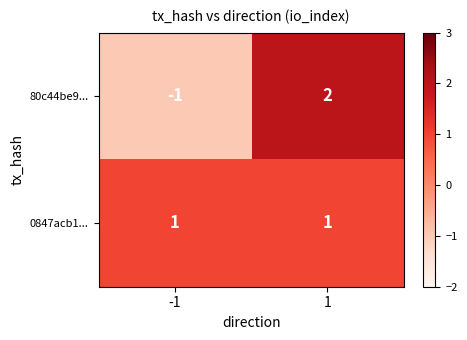

Which series has the largest total across all categories?

0847acb1...